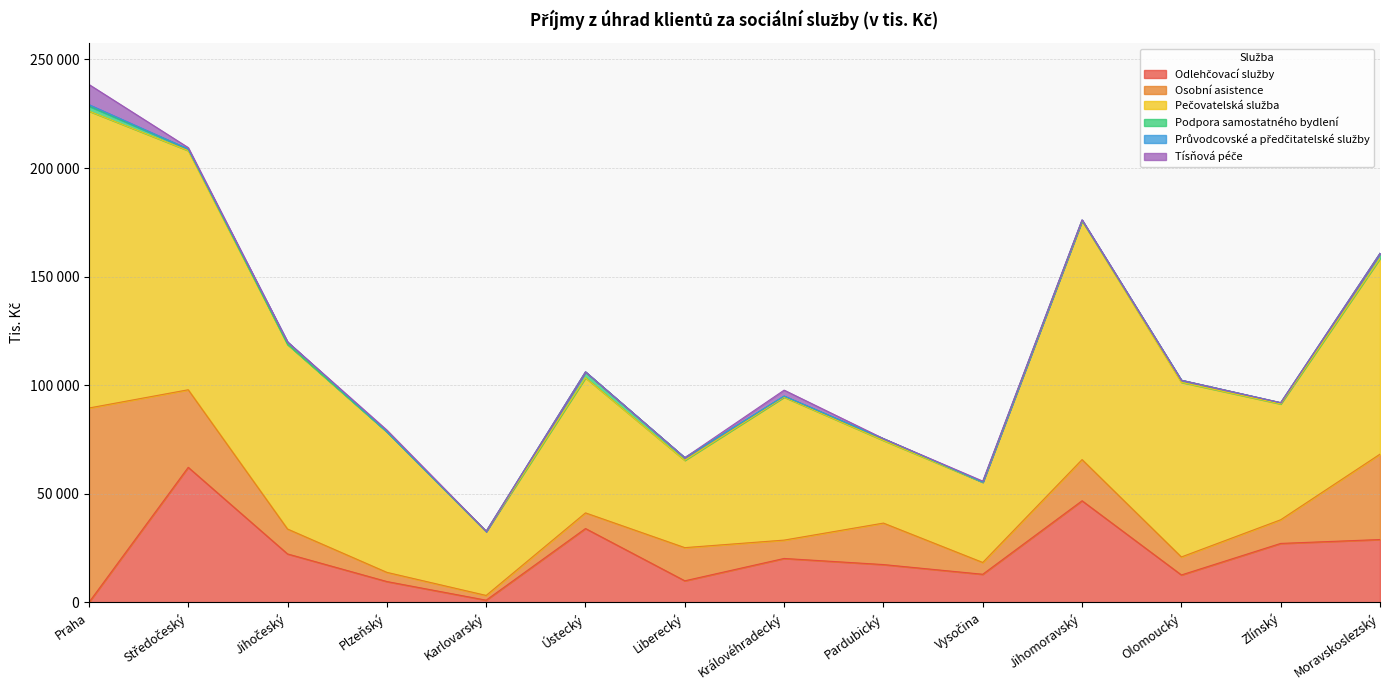

What is the difference between the Podpora samostatného bydlení values at Zlínský and Jihočeský?

510